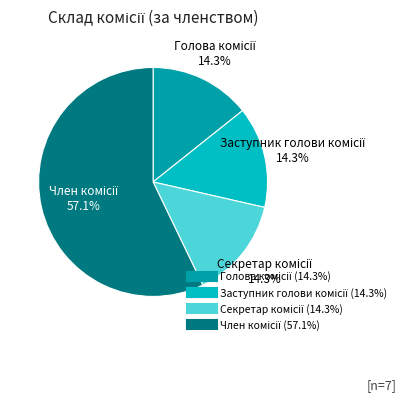

Is there any slice that represents more than half of the pie?

Yes